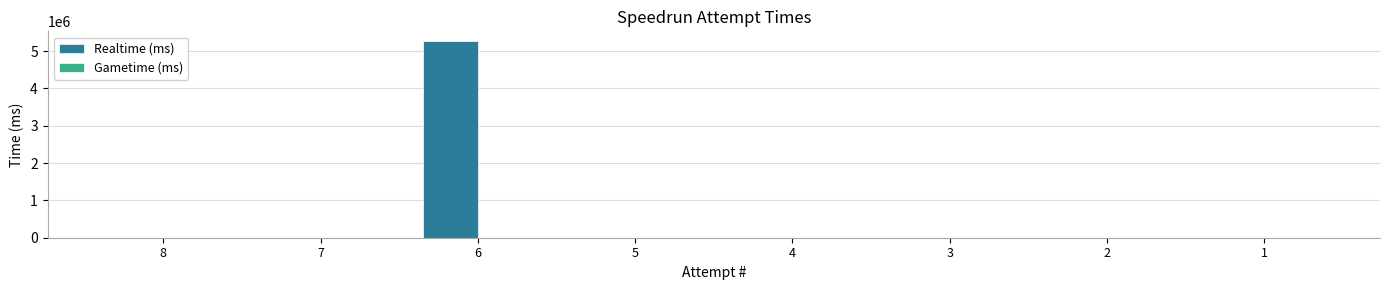

Is it true that the value at 4 is 0?

True